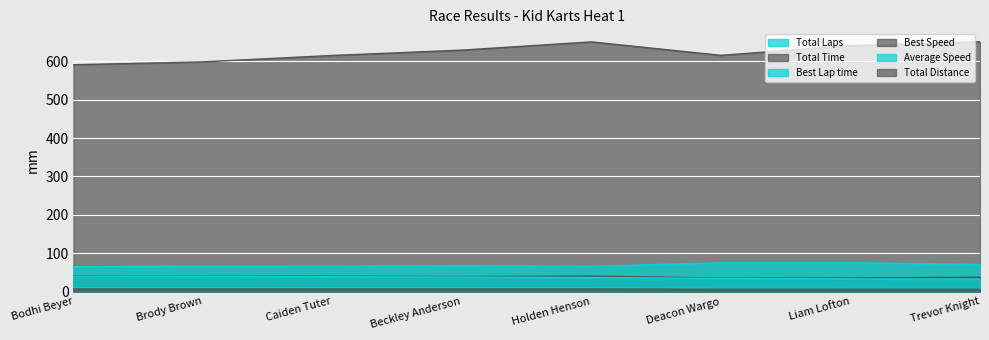

At which category is the sum across all series the highest?

Holden Henson